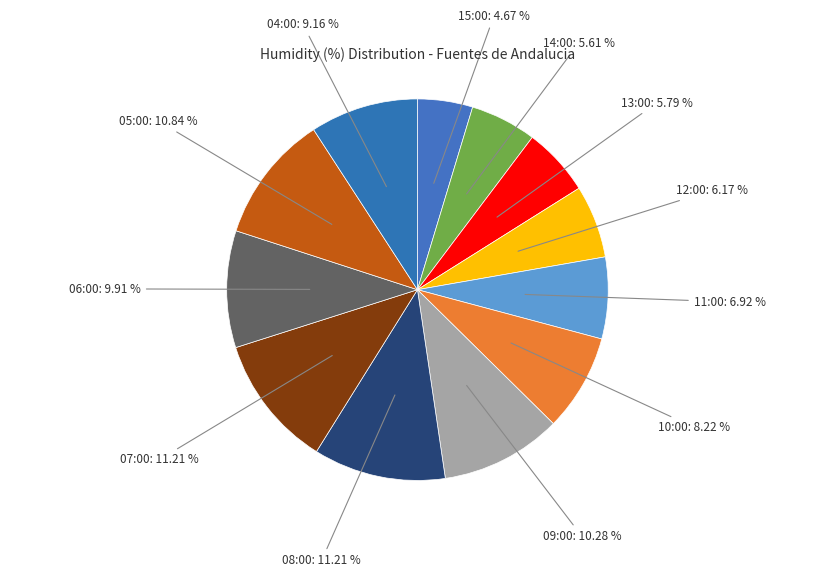

Count the number of slices in the pie.

12